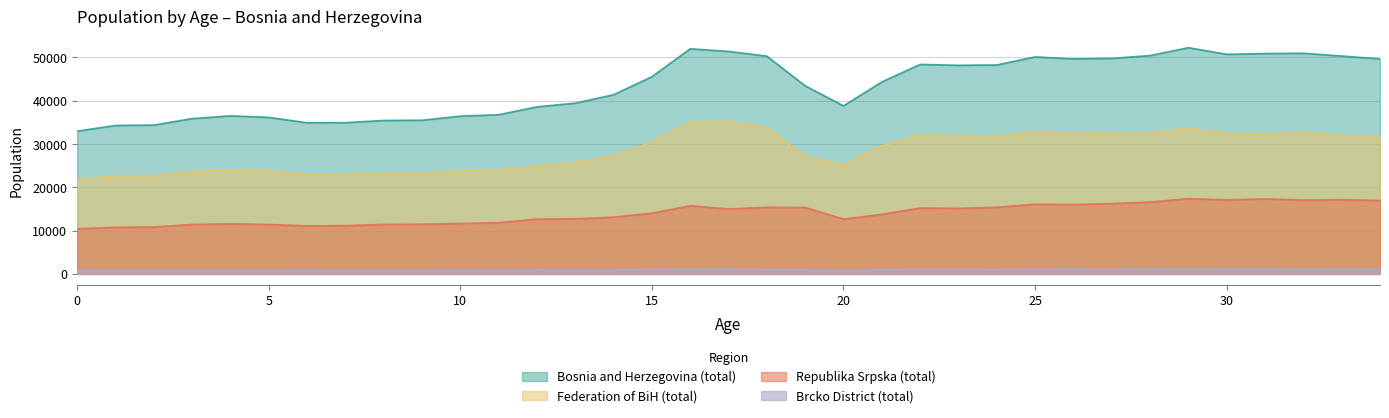

True or false: Republika Srpska (total) and Bosnia and Herzegovina (total) intersect in this chart.

False